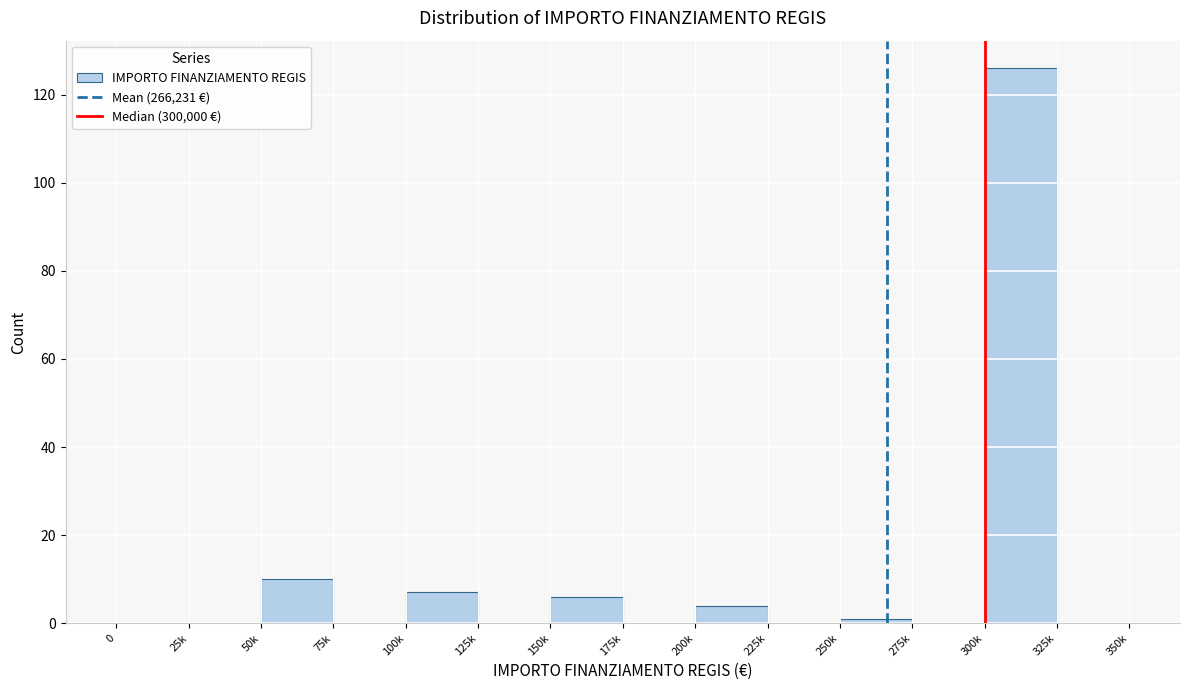

Reading right to left, extract all data points from this chart.

325k=0	300k=126	275k=0	250k=1	225k=0	200k=4	175k=0	150k=6	125k=0	100k=7	75k=0	50k=10	25k=0	0=0